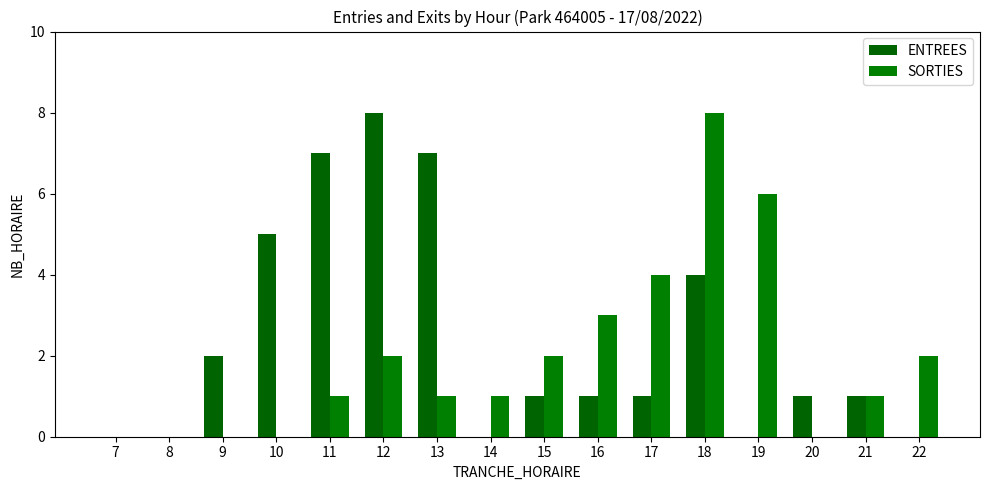

What is the sum of the ENTREES values at 9 and 15?

3